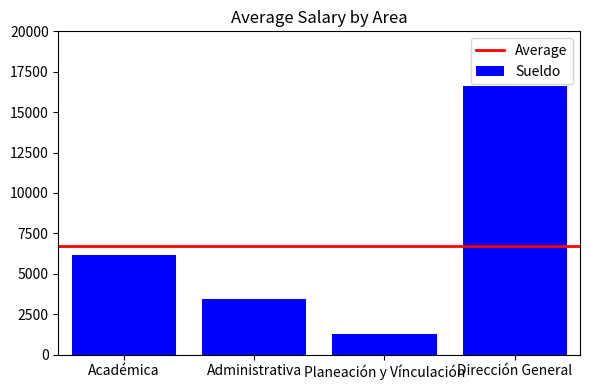

What is the sum of all values?

27506.7